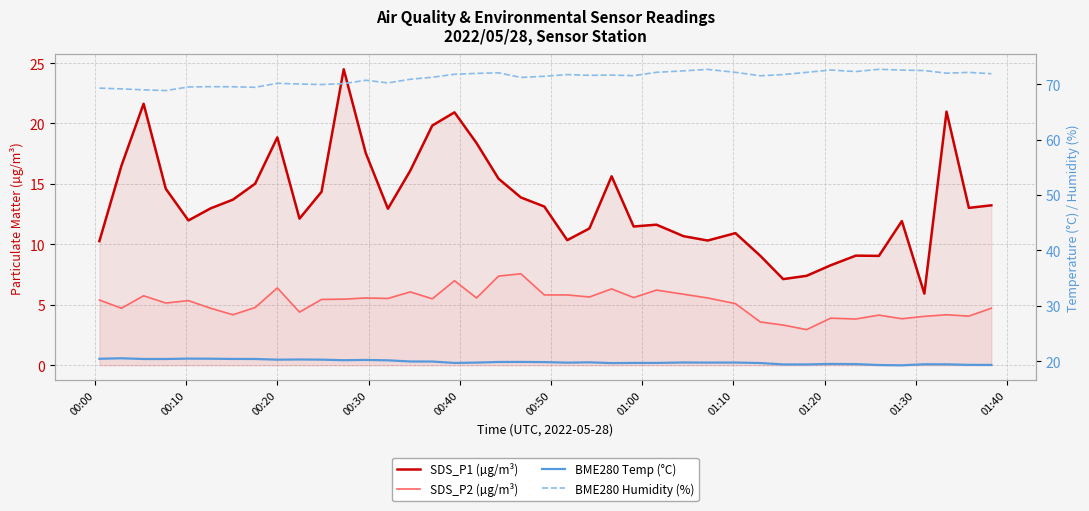

True or false: BME280 Temp (°C) has a value of 20.4 at 00:50.

True